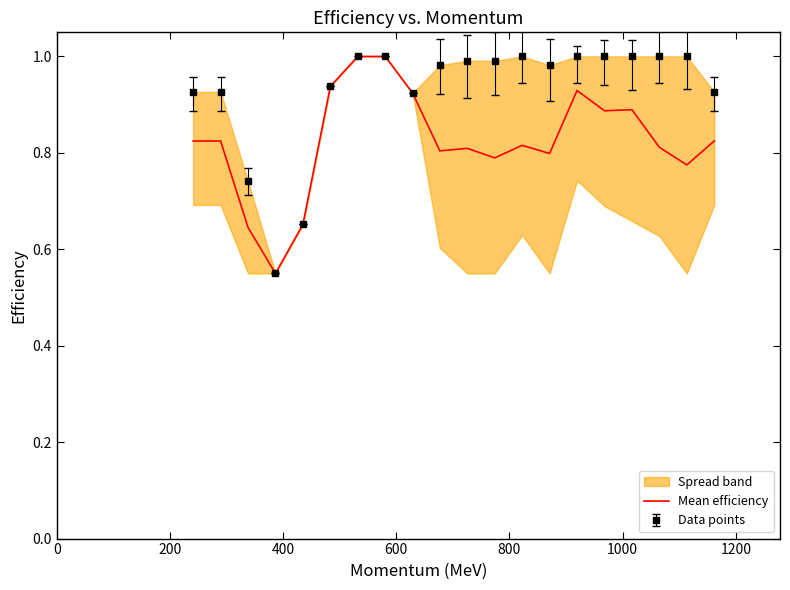

What is the maximum value for Mean efficiency?

1.0